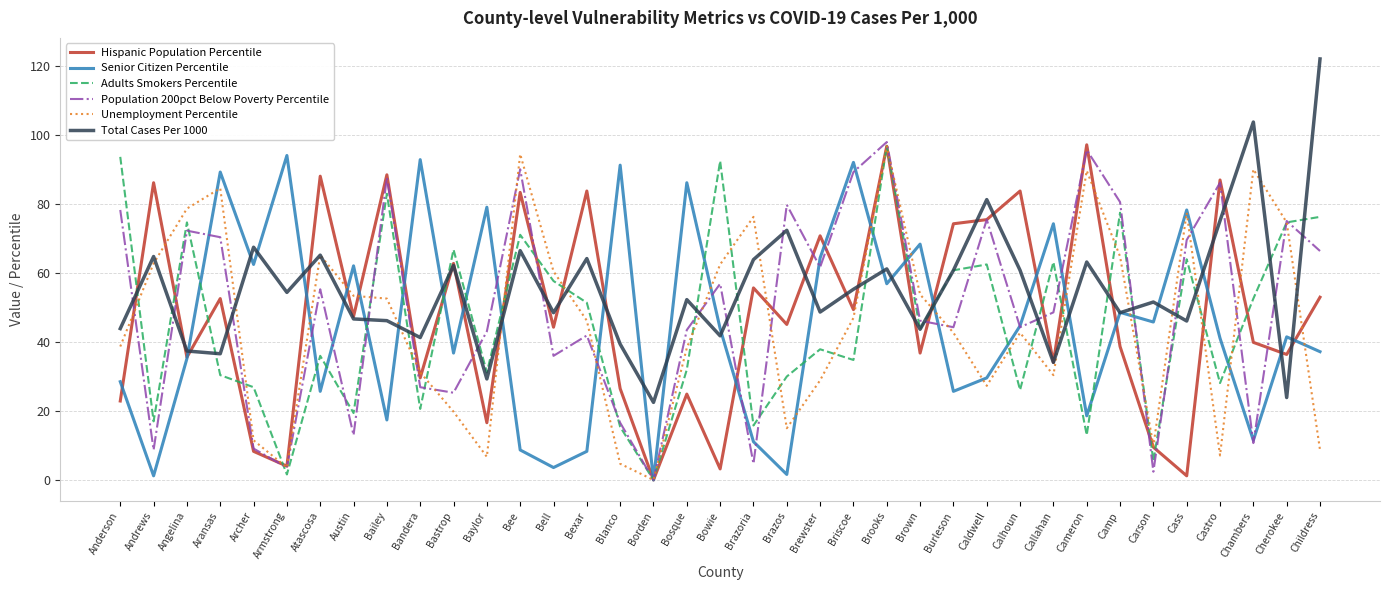

Does the chart have visible grid lines?

Yes